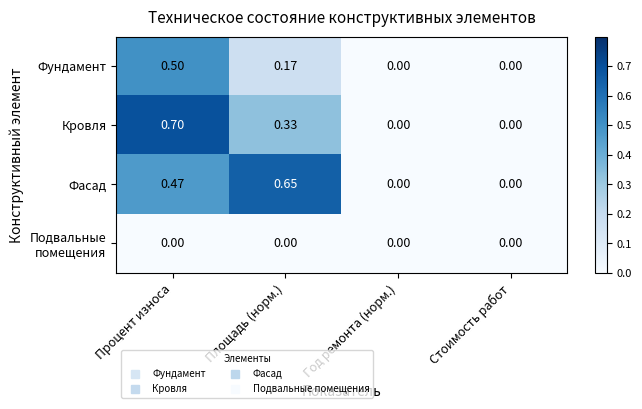

Which series has the largest range (max minus min)?

Кровля